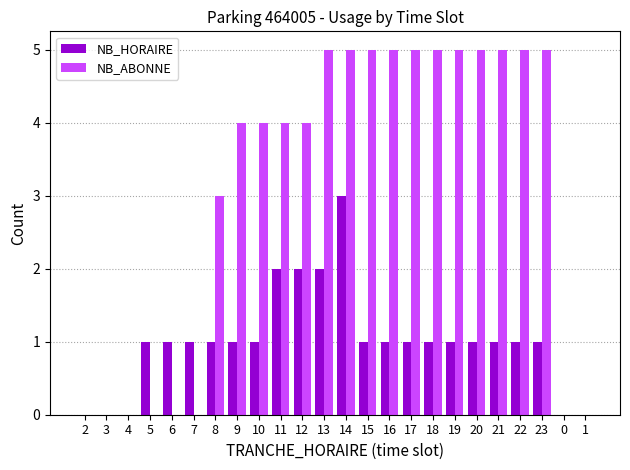

Which series changed the most between 7 and 17?

NB_ABONNE